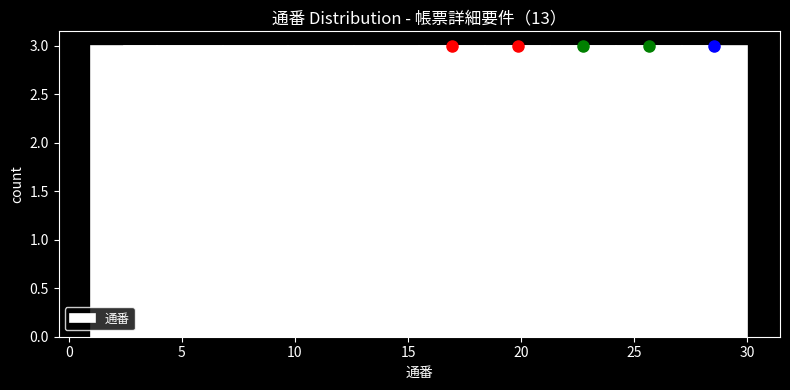

How tall is the bar that spans 12.6 to 15.5 on the x-axis? Neither the bar edges nor the heights are printed on the chart, so give them approximately, as read against the axes.

3